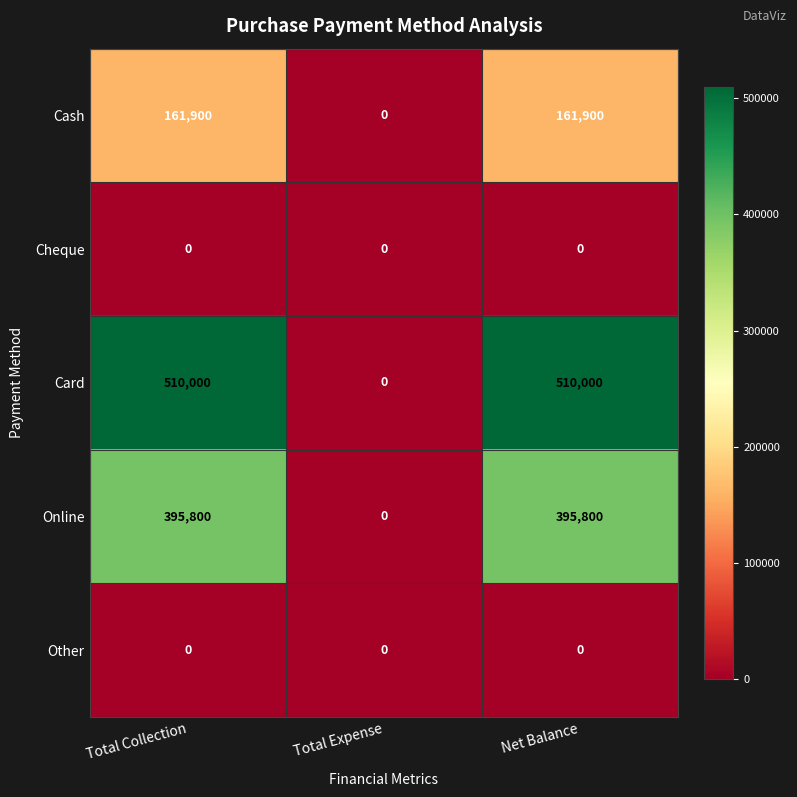

Which series has the widest spread of values?

Card